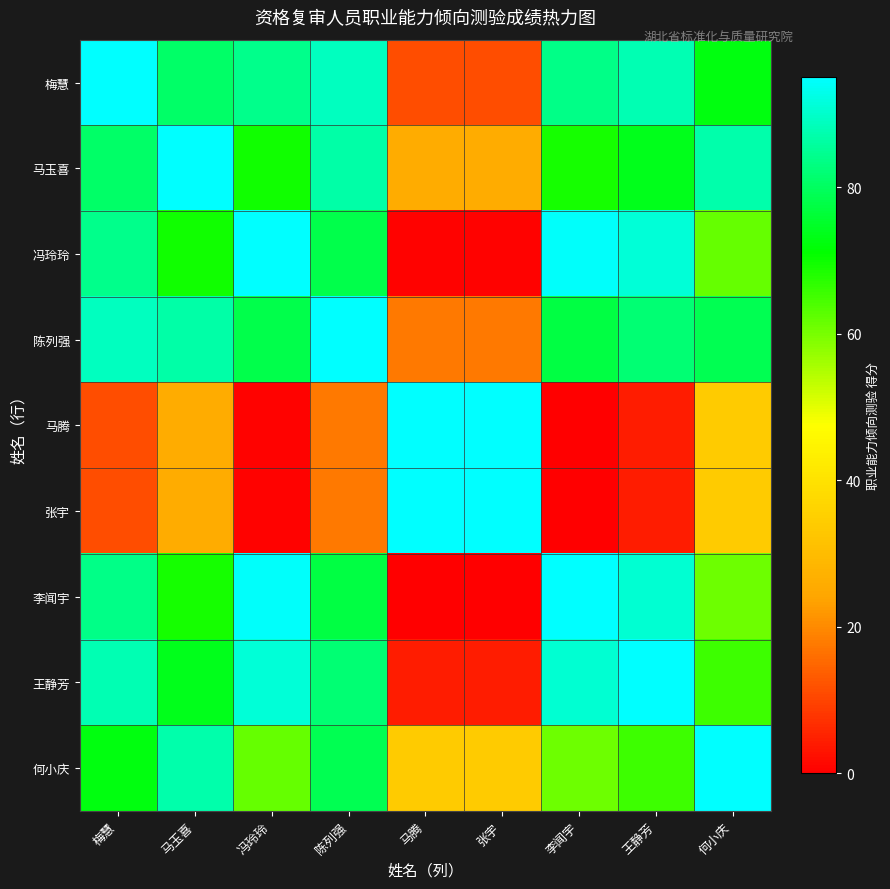

At which category is the sum across all series the highest?

陈列强